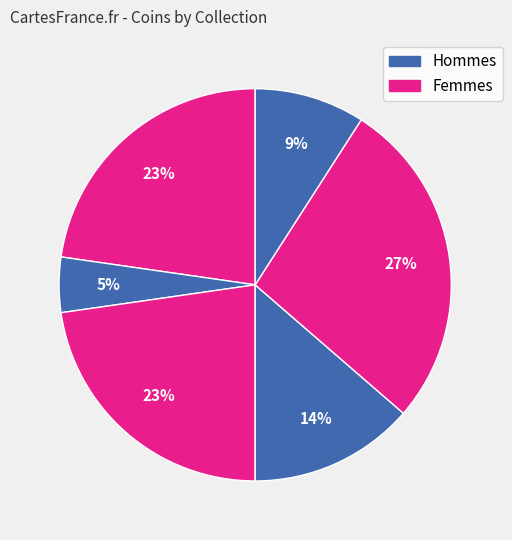

How many segments does this pie chart have?

6